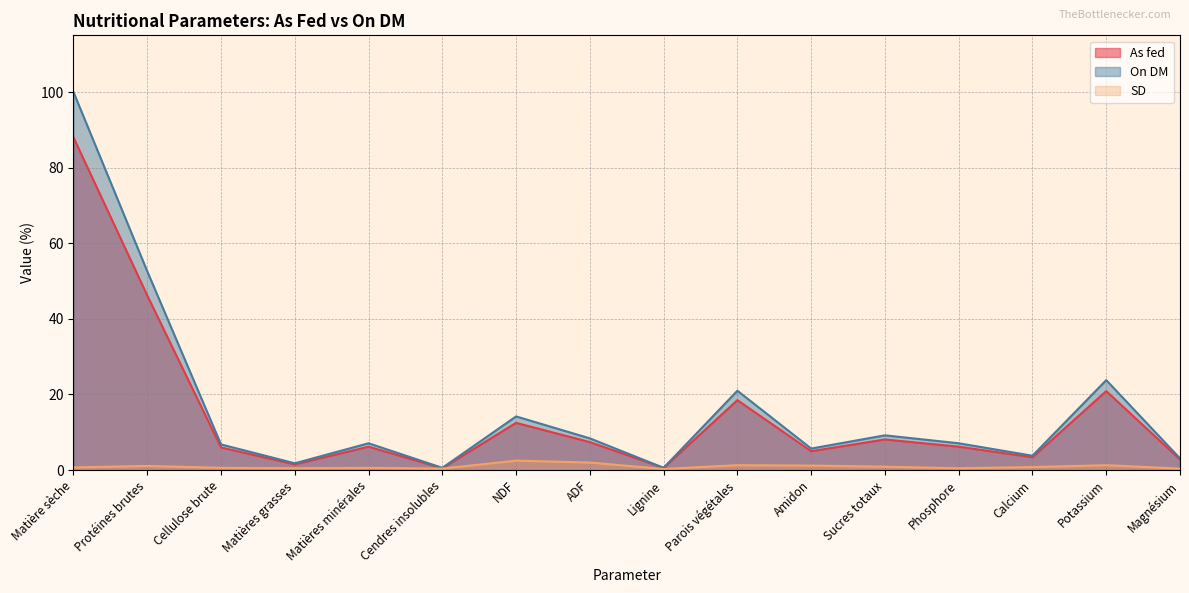

What is the maximum value shown in the chart?

100.0